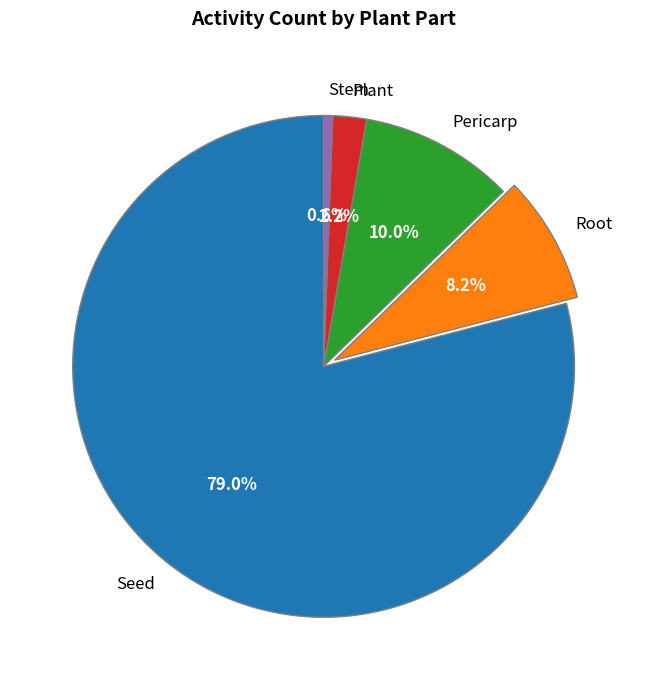

Is Seed the majority of the pie?

Yes